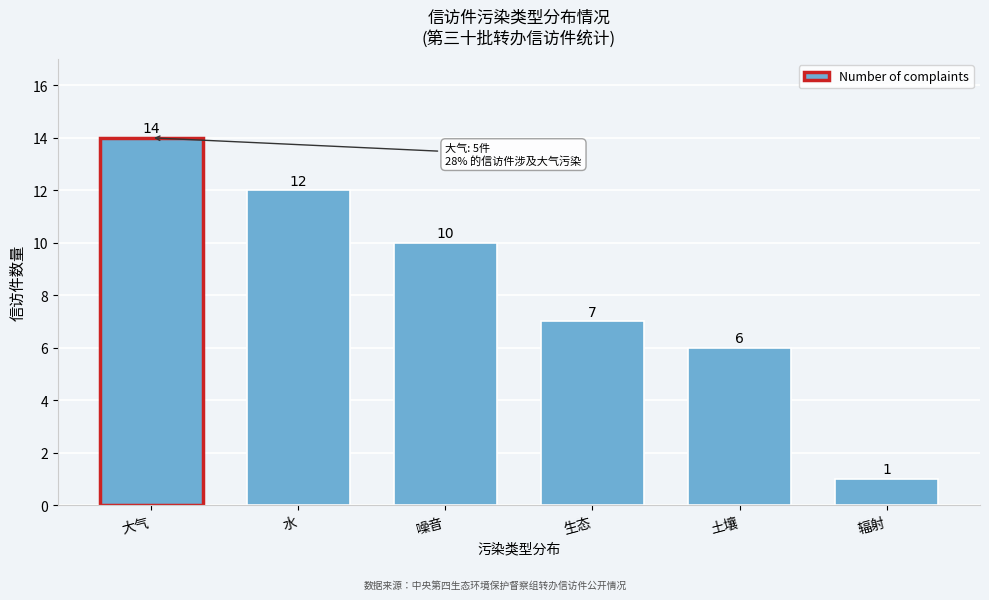

Reading left to right, transcribe all the data shown in this chart.

大气=14	水=12	噪音=10	生态=7	土壤=6	辐射=1